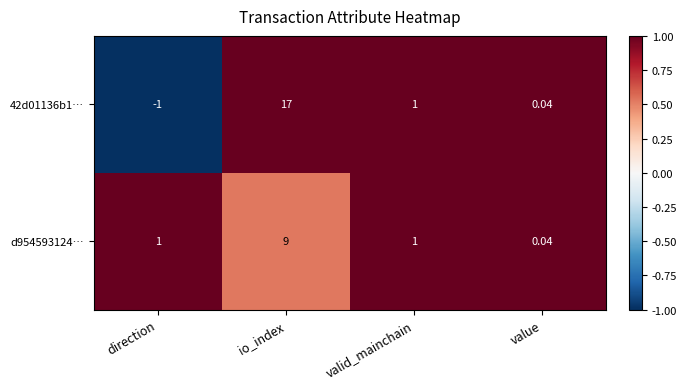

At which label does 42d01136b1… first exceed 1?

io_index